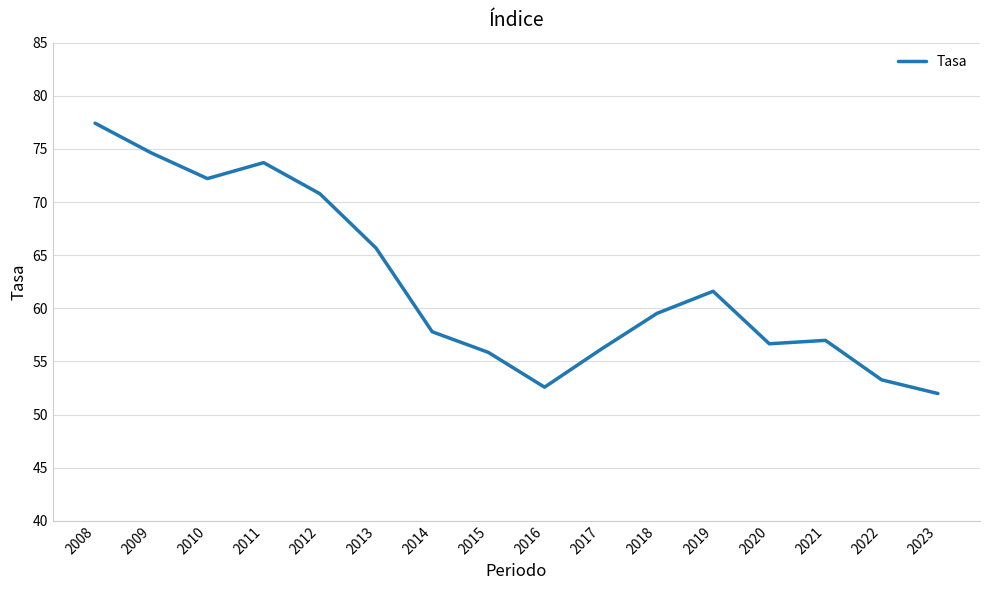

Where does the data first go above 59?

2008